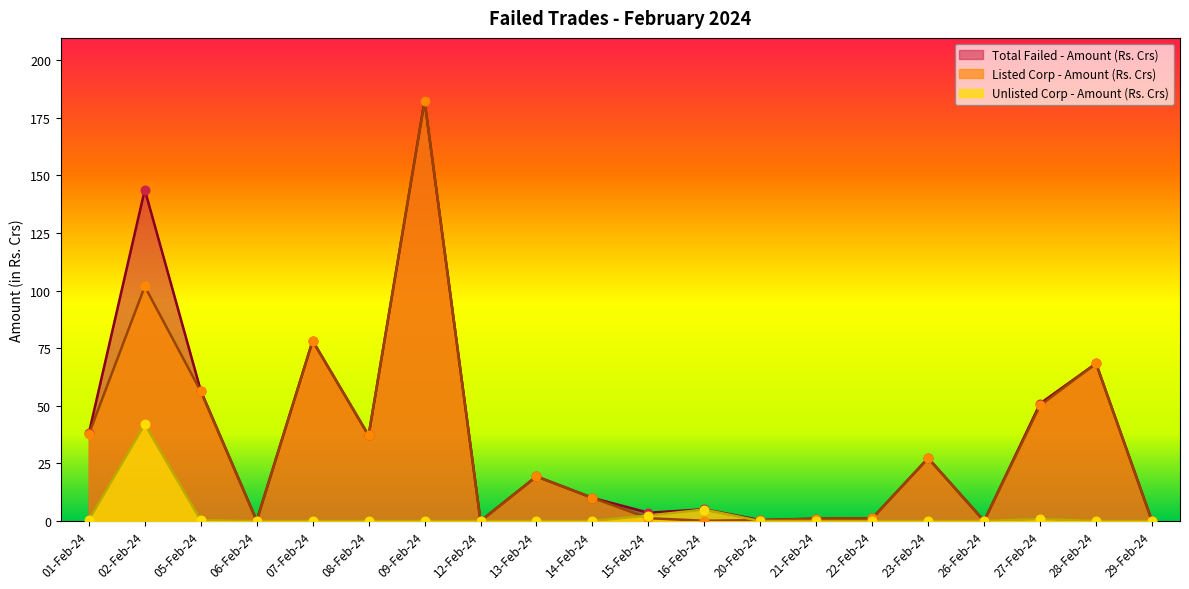

Which series contains the highest Y value?

Listed Corp - Amount (Rs. Crs)